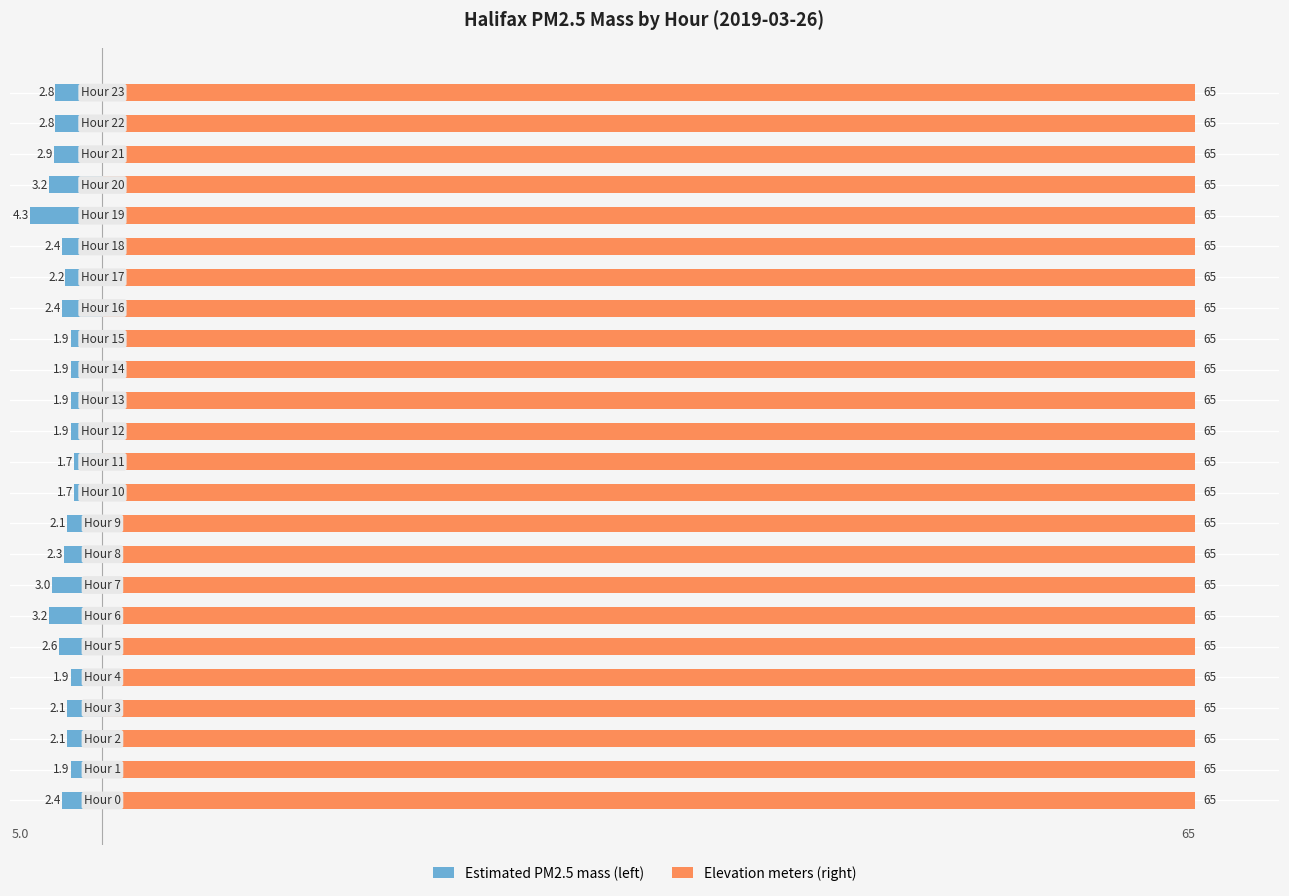

Which series has the largest total across all categories?

Elevation meters (right)